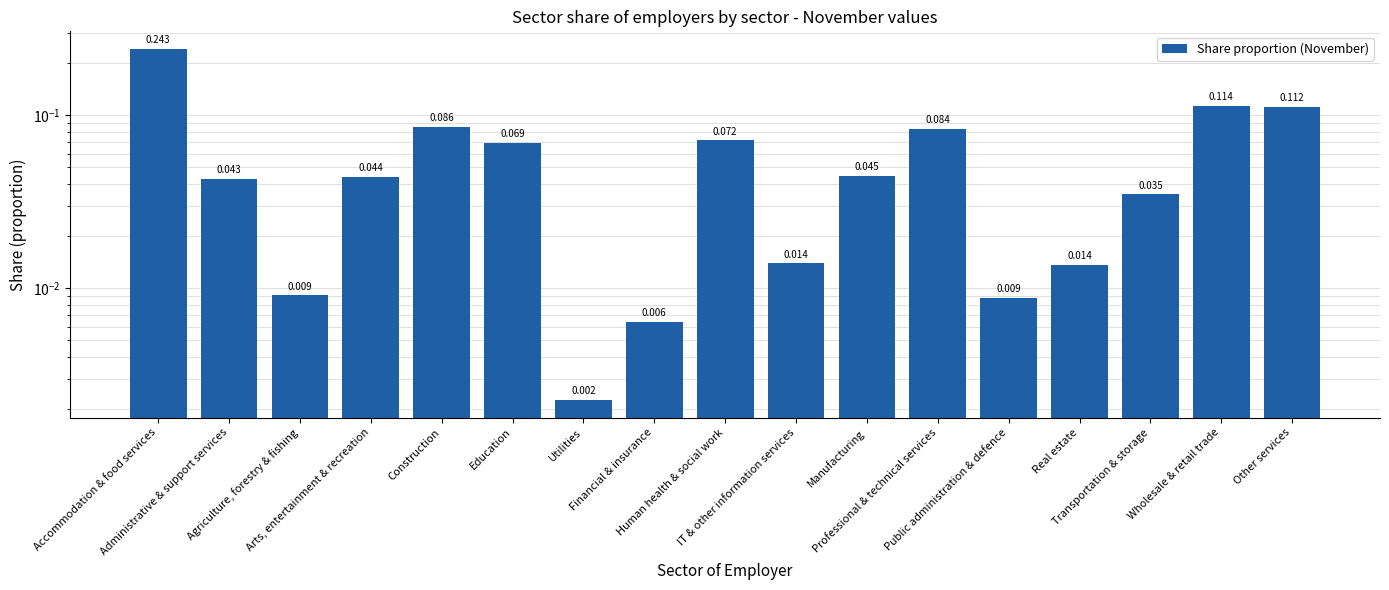

The chart shows a value of 0.0 at Transportation & storage. True or false?

False